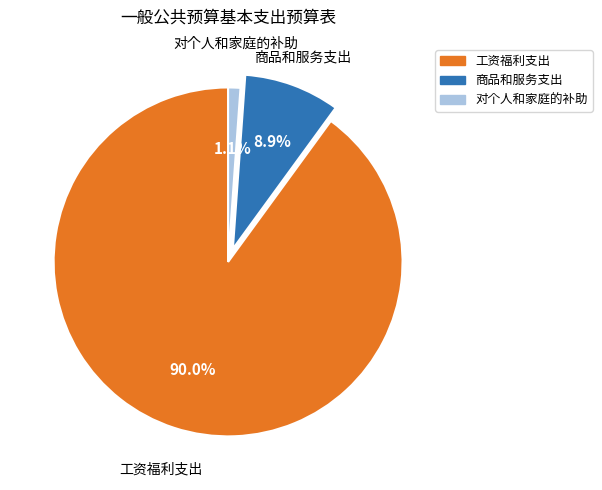

What is the majority slice?

工资福利支出